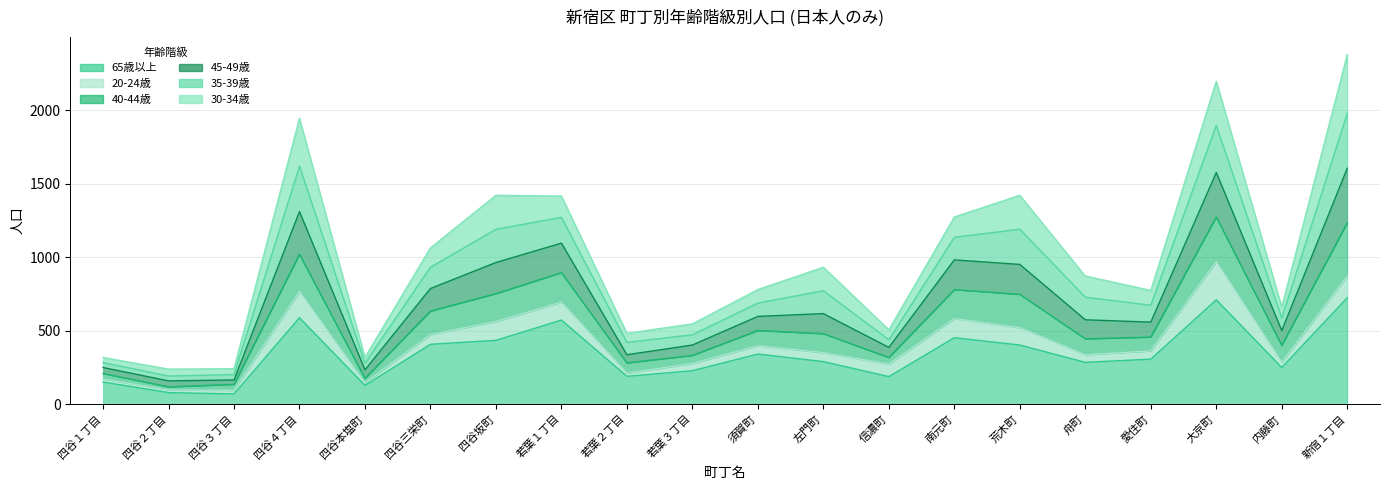

Which category has the lowest value across all series?

四谷３丁目